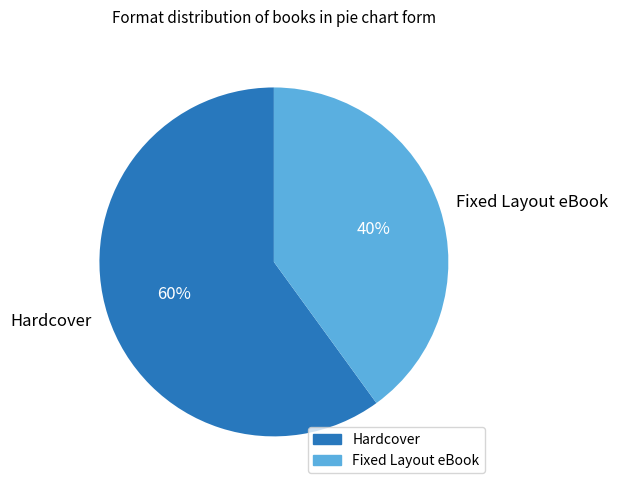

What percentage is the Hardcover slice, to the nearest percent?

60%